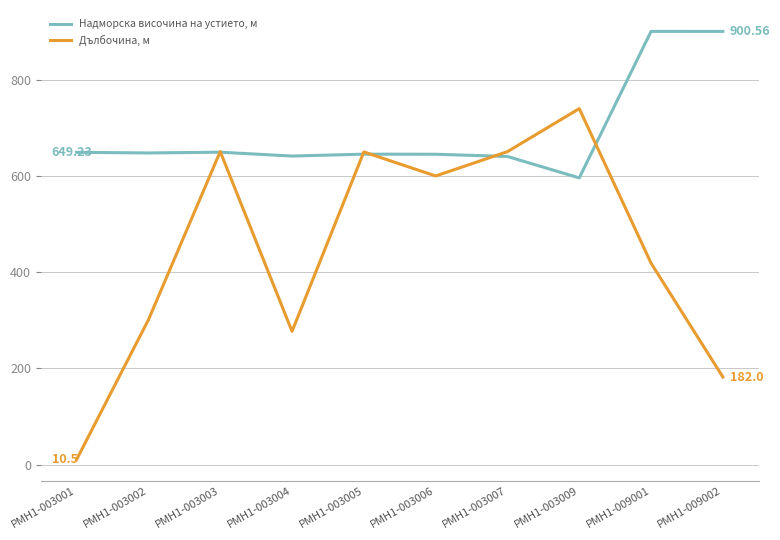

Rank the series at РМН1-009001 from lowest to highest value.

Дълбочина, м, Надморска височина на устието, м